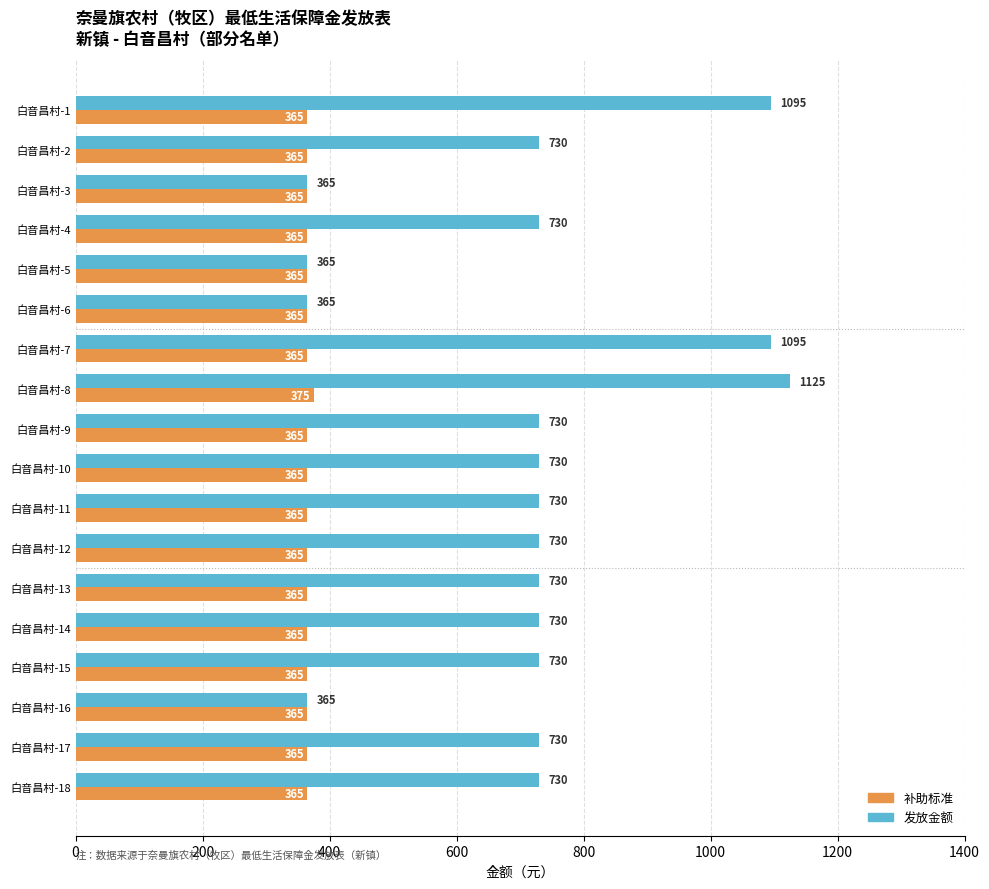

What is the spread (max minus min) of values at 白音昌村-9?

365